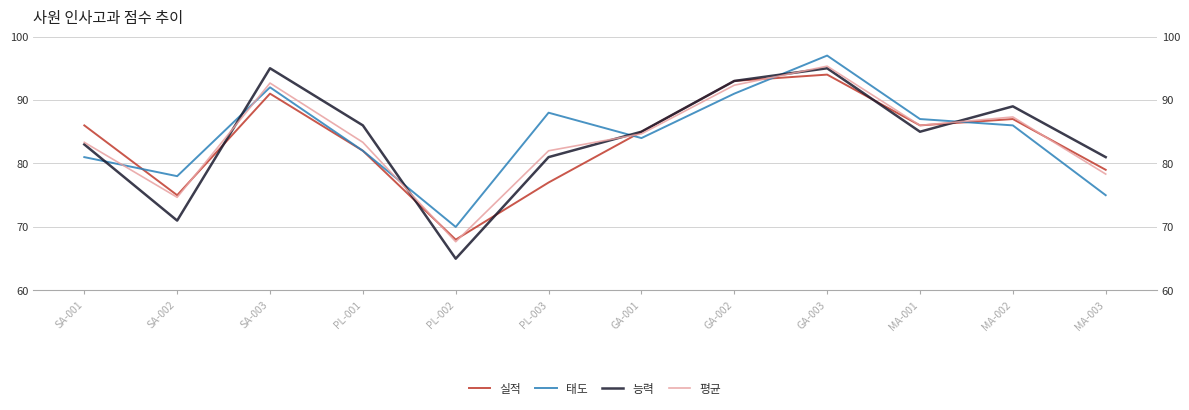

In 평균, how many points are higher than both neighbors (excluding endpoints)?

3